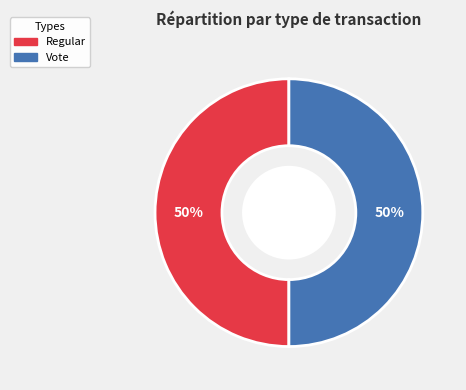

Is the sum of Regular and Vote greater than half?

Yes